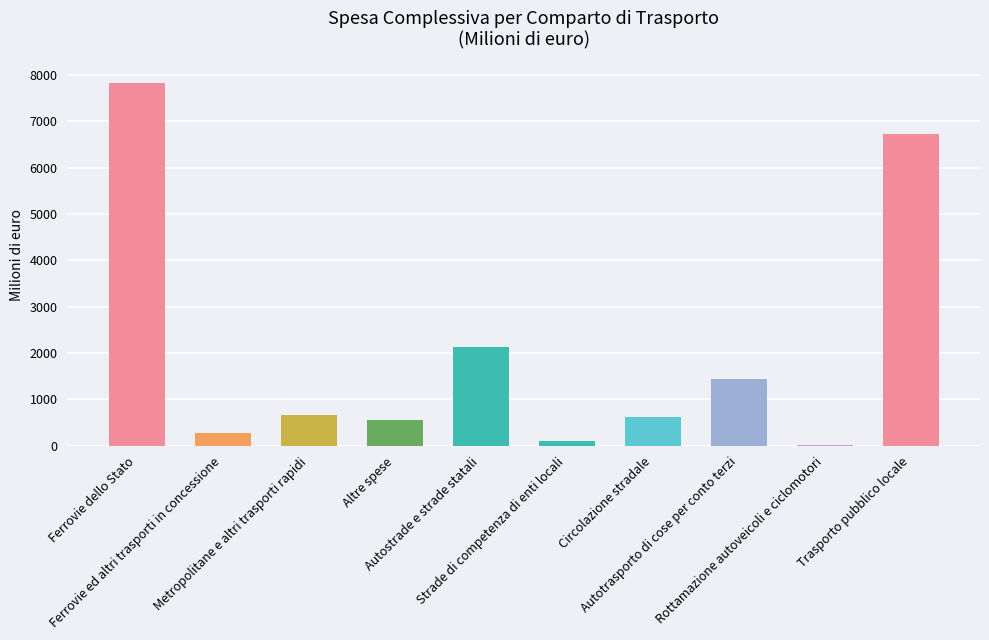

What is the approximate value at Metropolitane e altri trasporti rapidi?

673.5